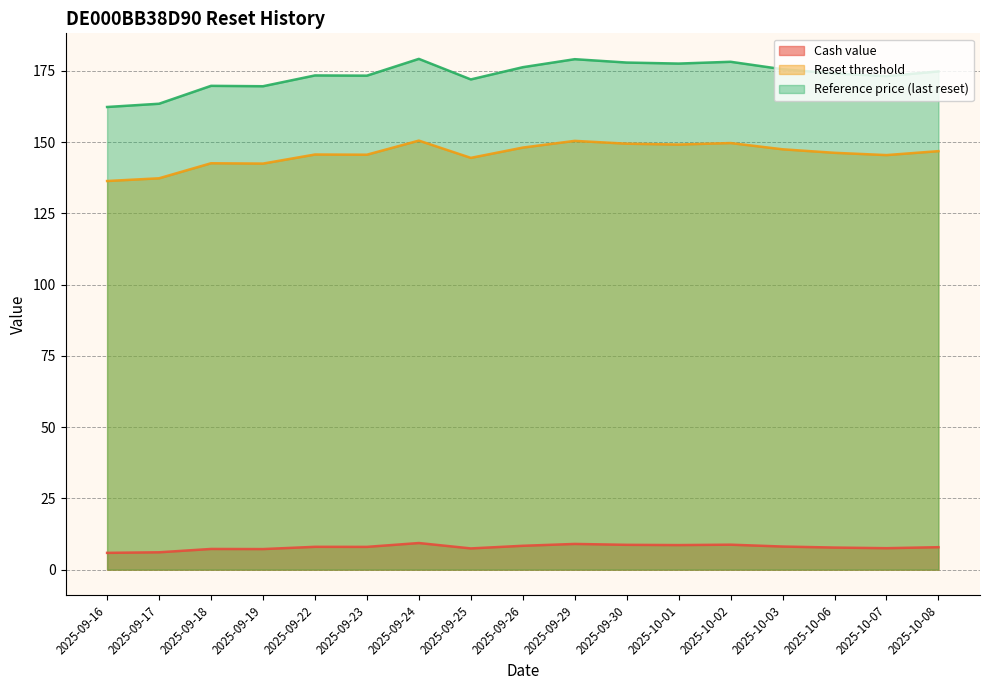

What is the maximum value shown in the chart?

179.2